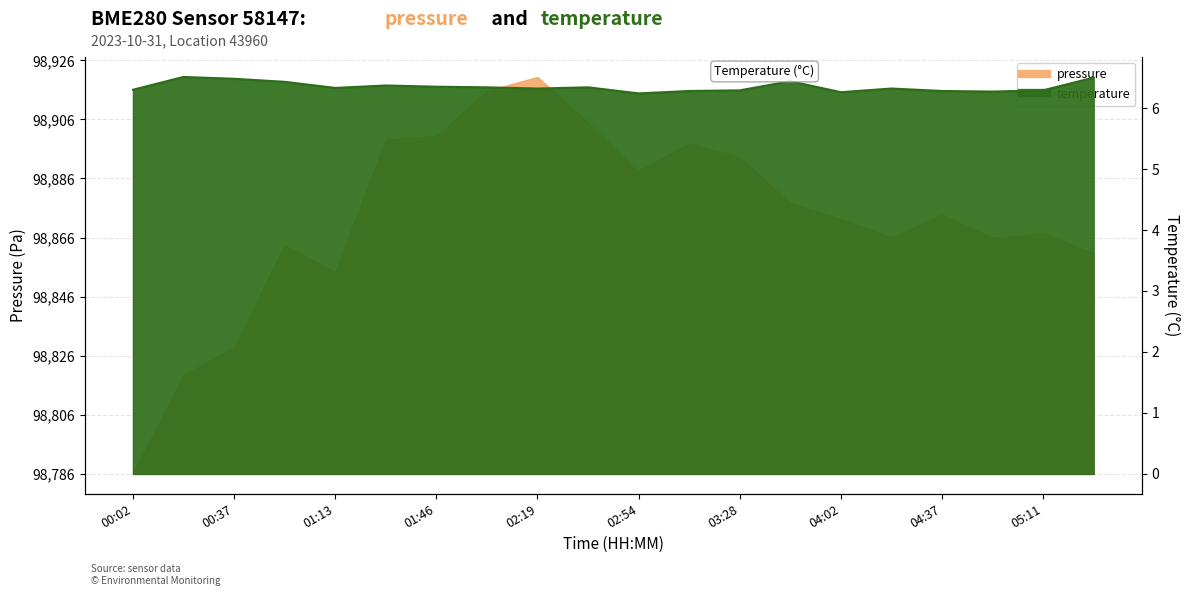

Where is the first local minimum for temperature?

01:13